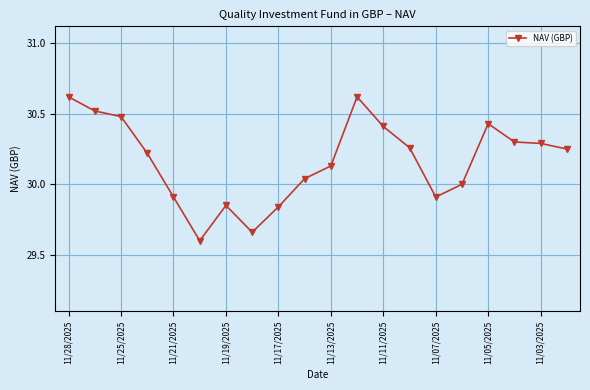

What is the sum of all values?

603.3